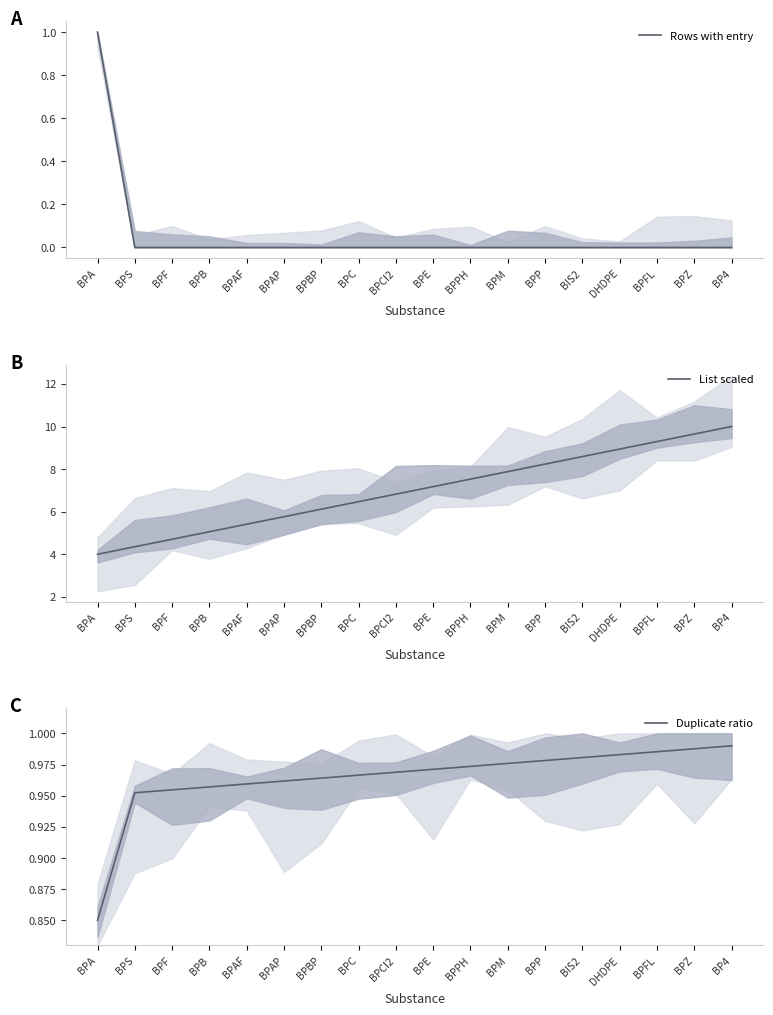

The List scaled series shows 6.1 at BPBP. True or false?

True